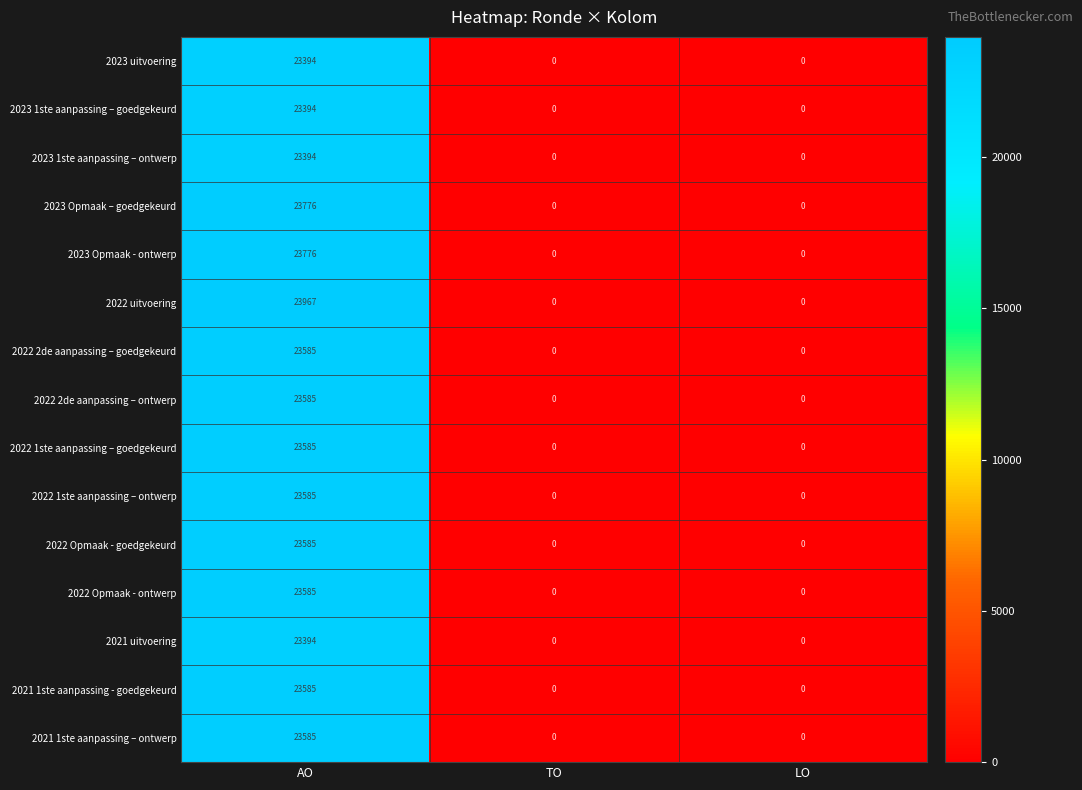

Count the 2023 1ste aanpassing – ontwerp values in the range 0 to 23394.

3